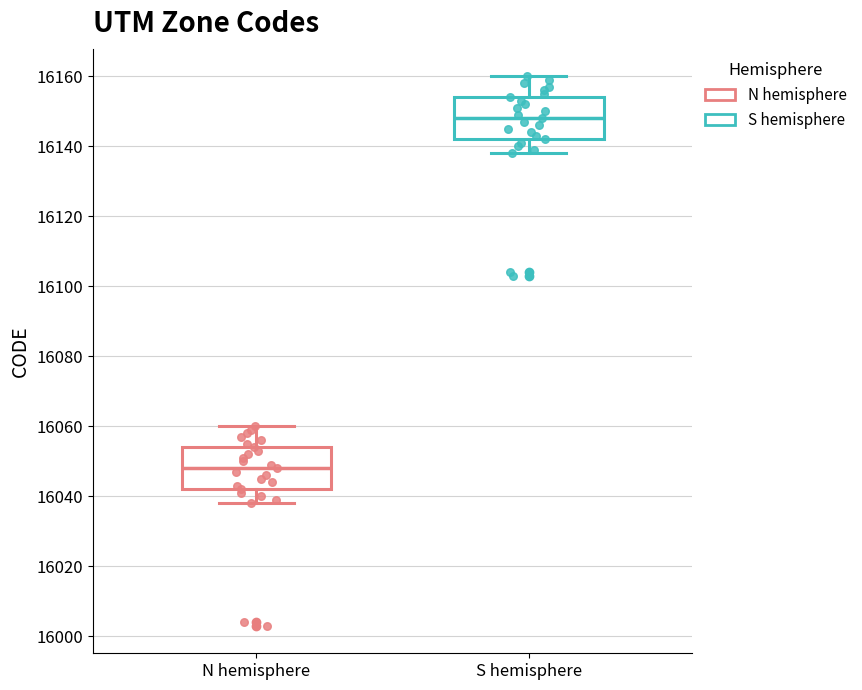

Where does the lower whisker of the box for N hemisphere end on the y-axis? The values are not printed on the chart, so give them approximately, as read against the axis.

16038